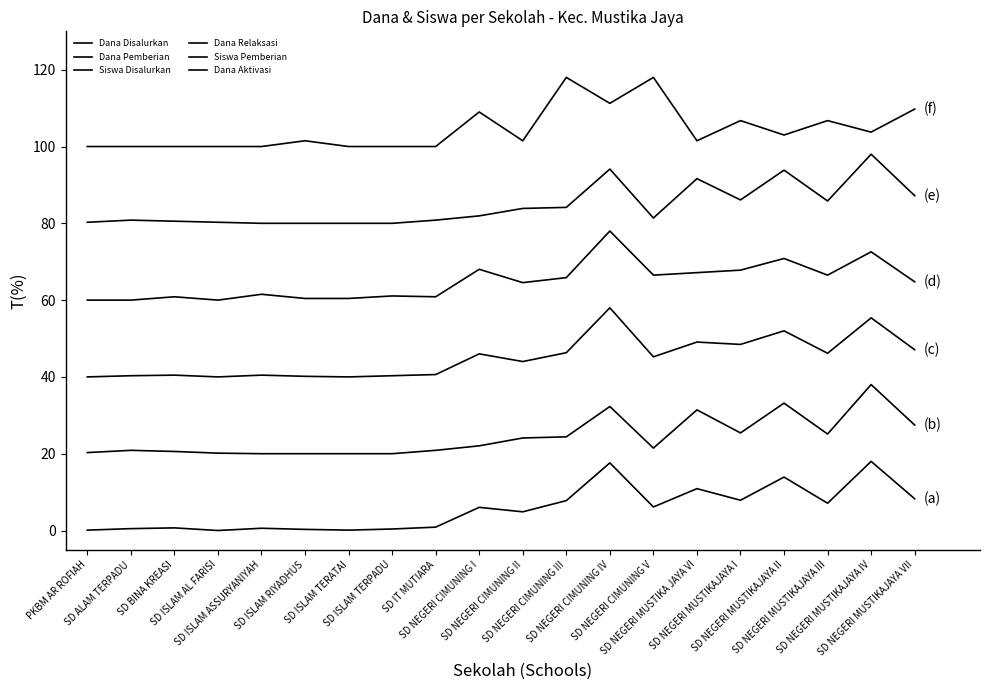

Where does the Dana Disalurkan series first go above 6?

SD NEGERI CIMUNING I